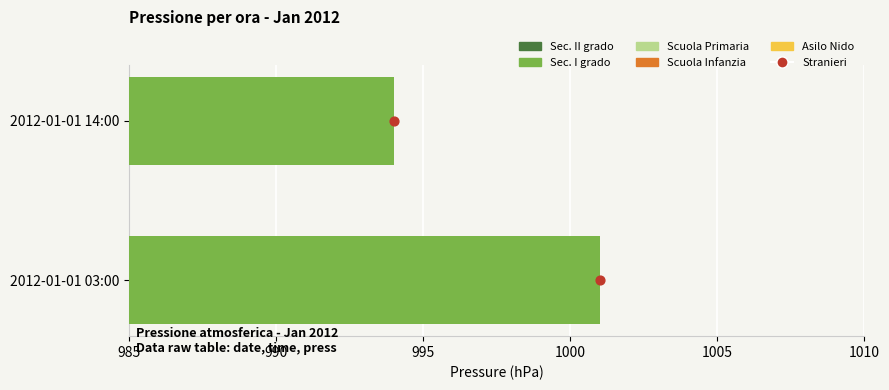

At how many categories does at least one series exceed 417?

2